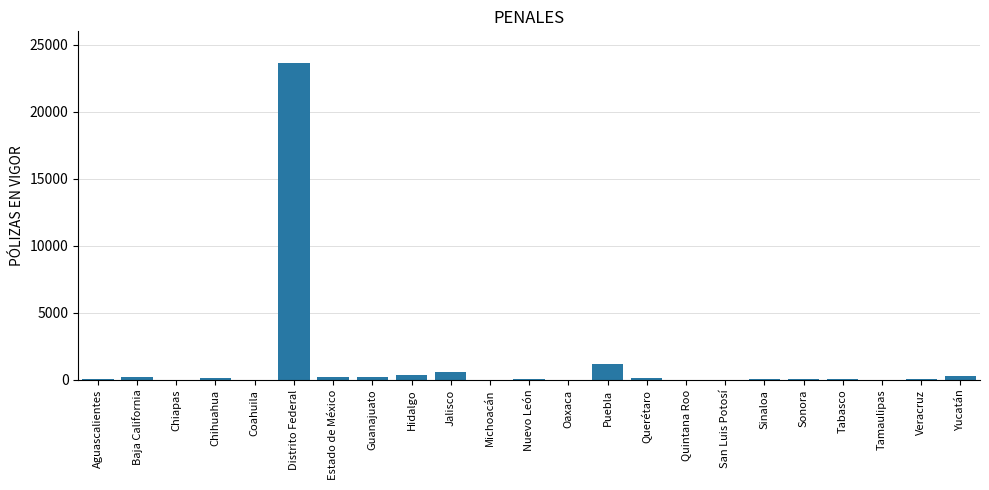

Which has a higher value, Veracruz or Distrito Federal?

Distrito Federal